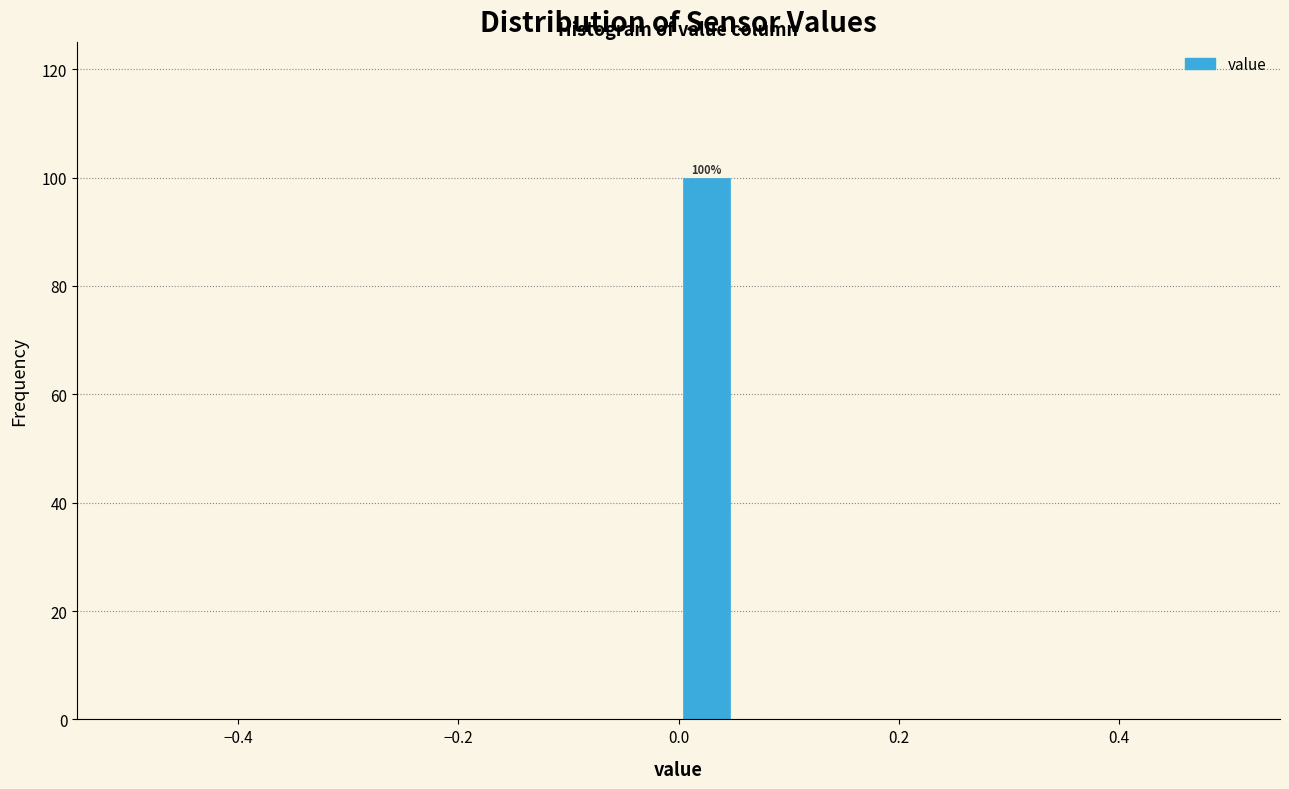

Around what value on the x-axis is the tallest bar? Give the approximate position of its centre, as read against the axis.

0.02